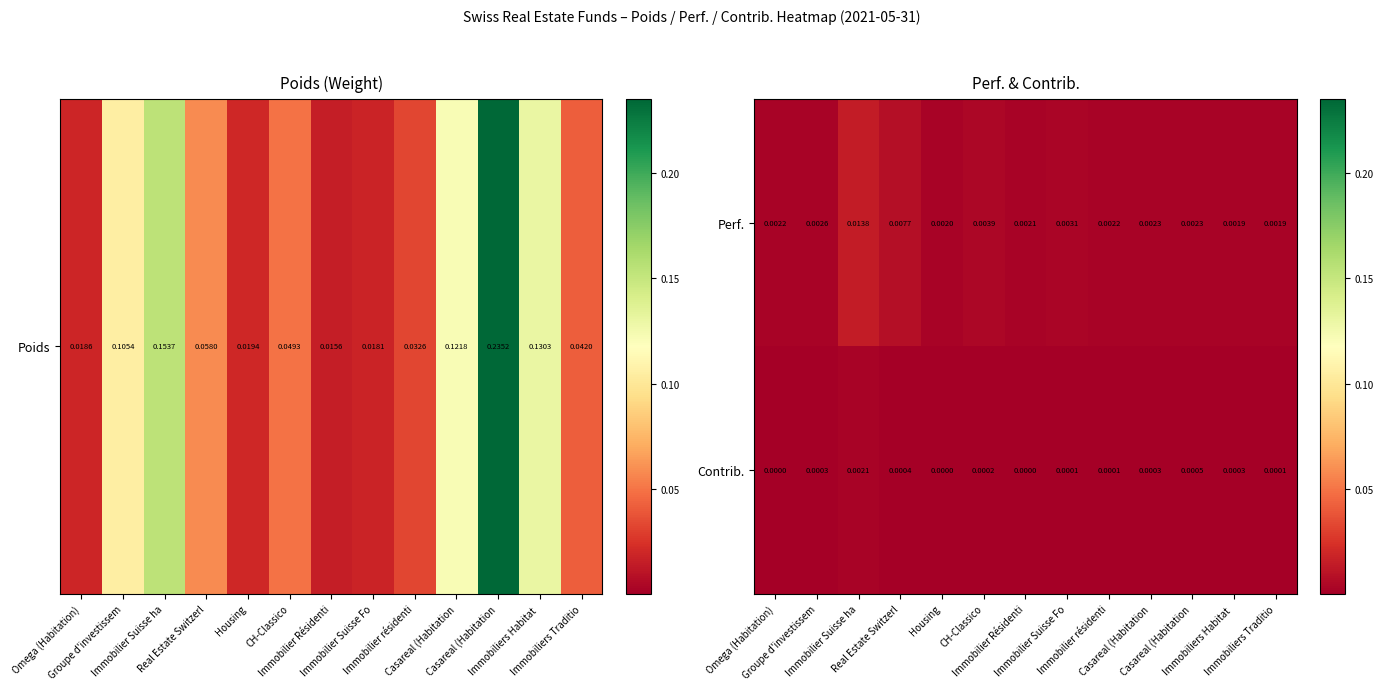

Rank the series at Groupe d'investissem from highest to lowest value.

Perf., Contrib.